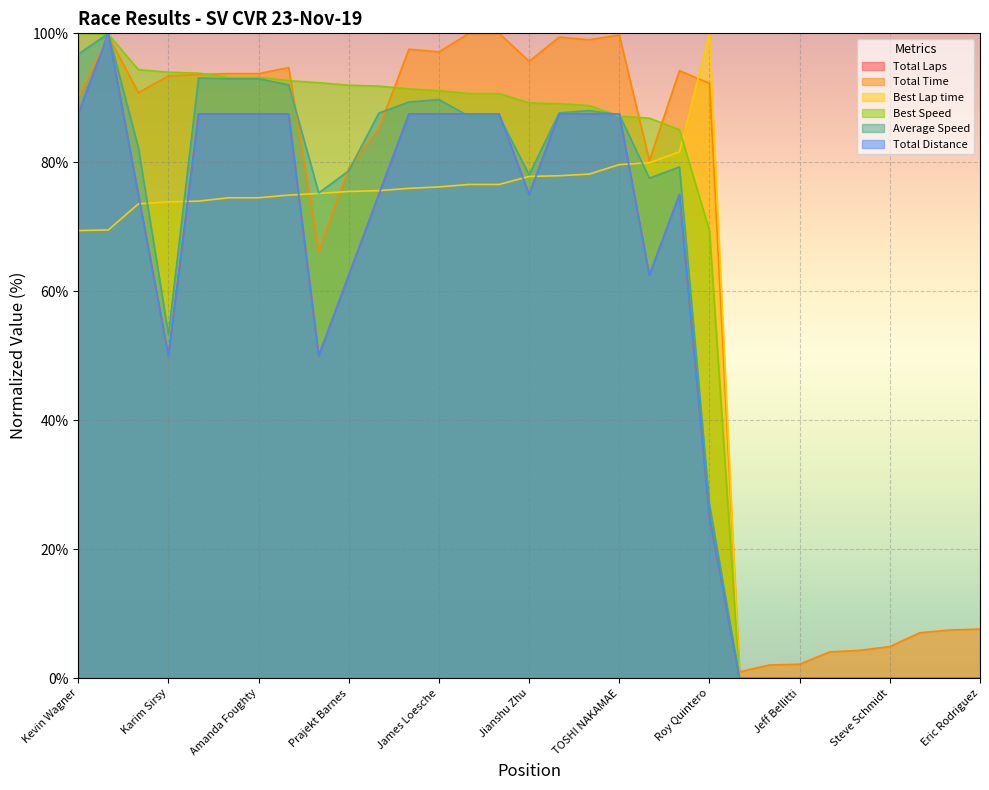

What is the difference between the maximum and minimum values in the Total Distance series?

100.0